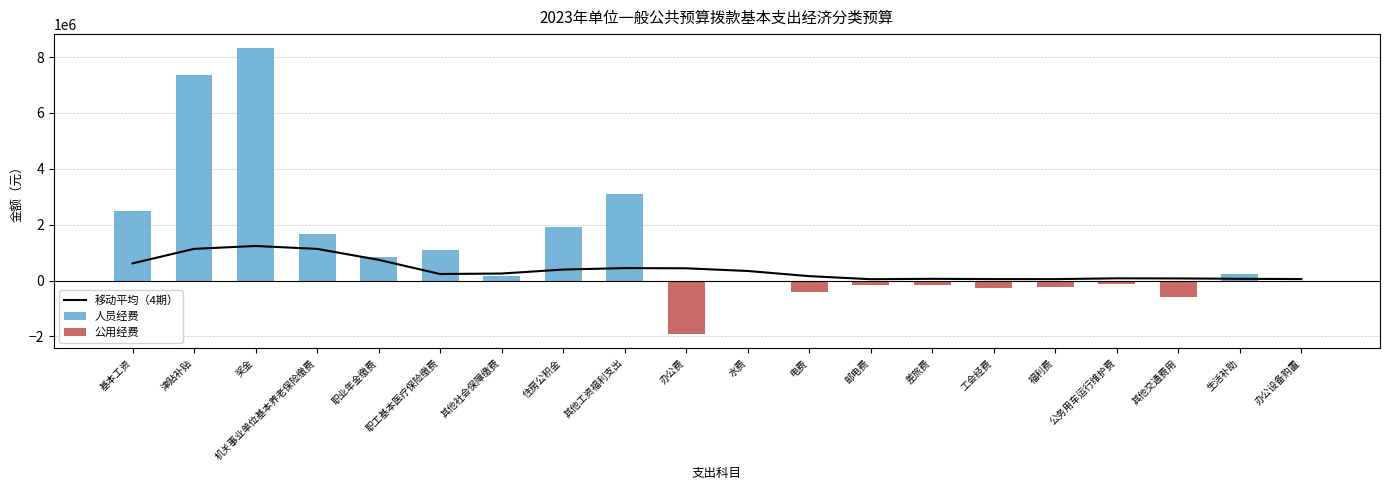

How many groups of bars are there?

20